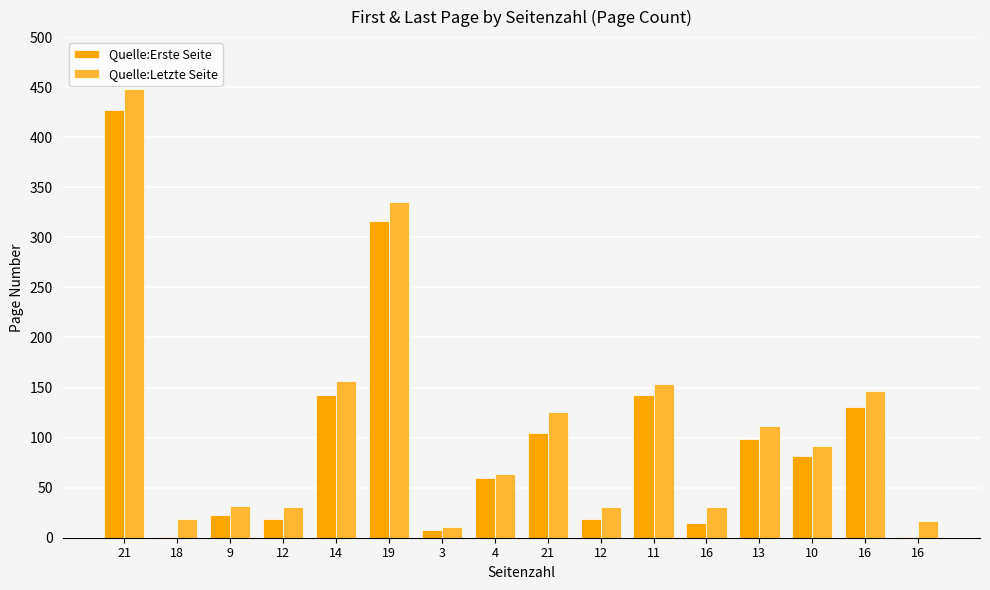

Where does the Quelle:Letzte Seite series first go above 92?

21